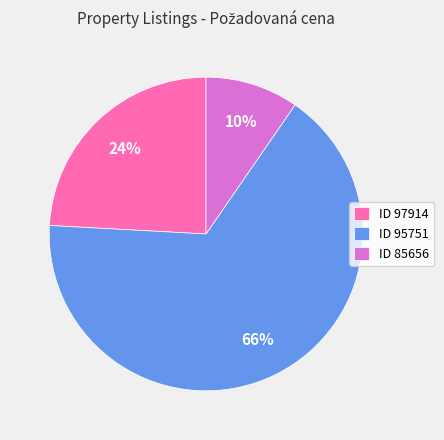

Which has a higher value, ID 85656 or ID 97914?

ID 97914